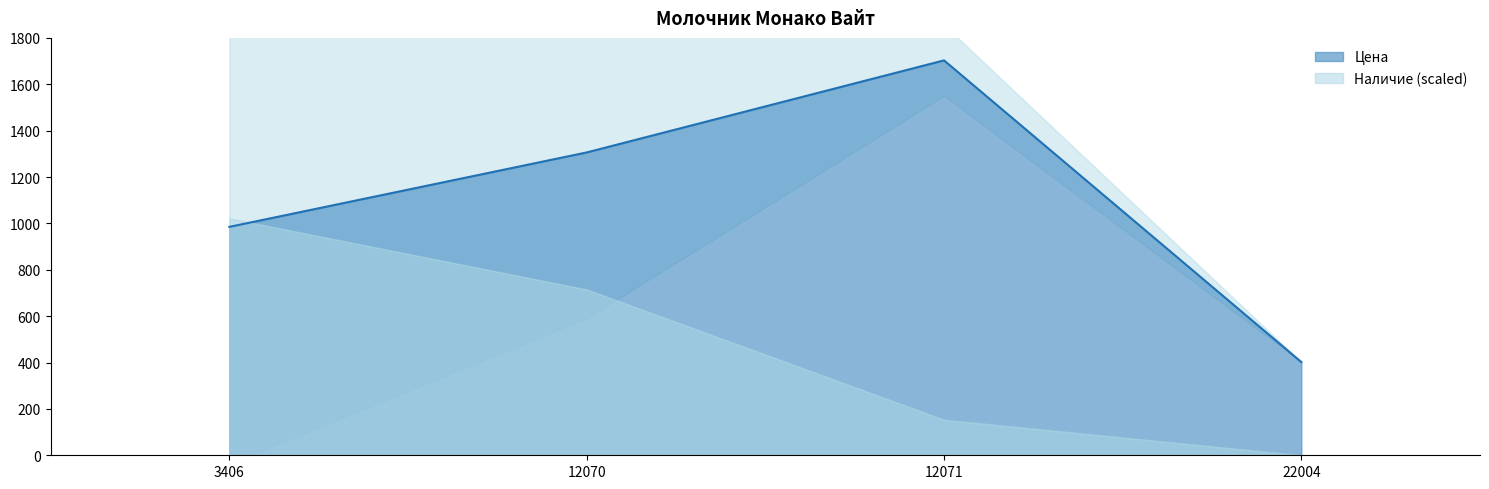

The chart shows a value of 871 at 12070. True or false?

False